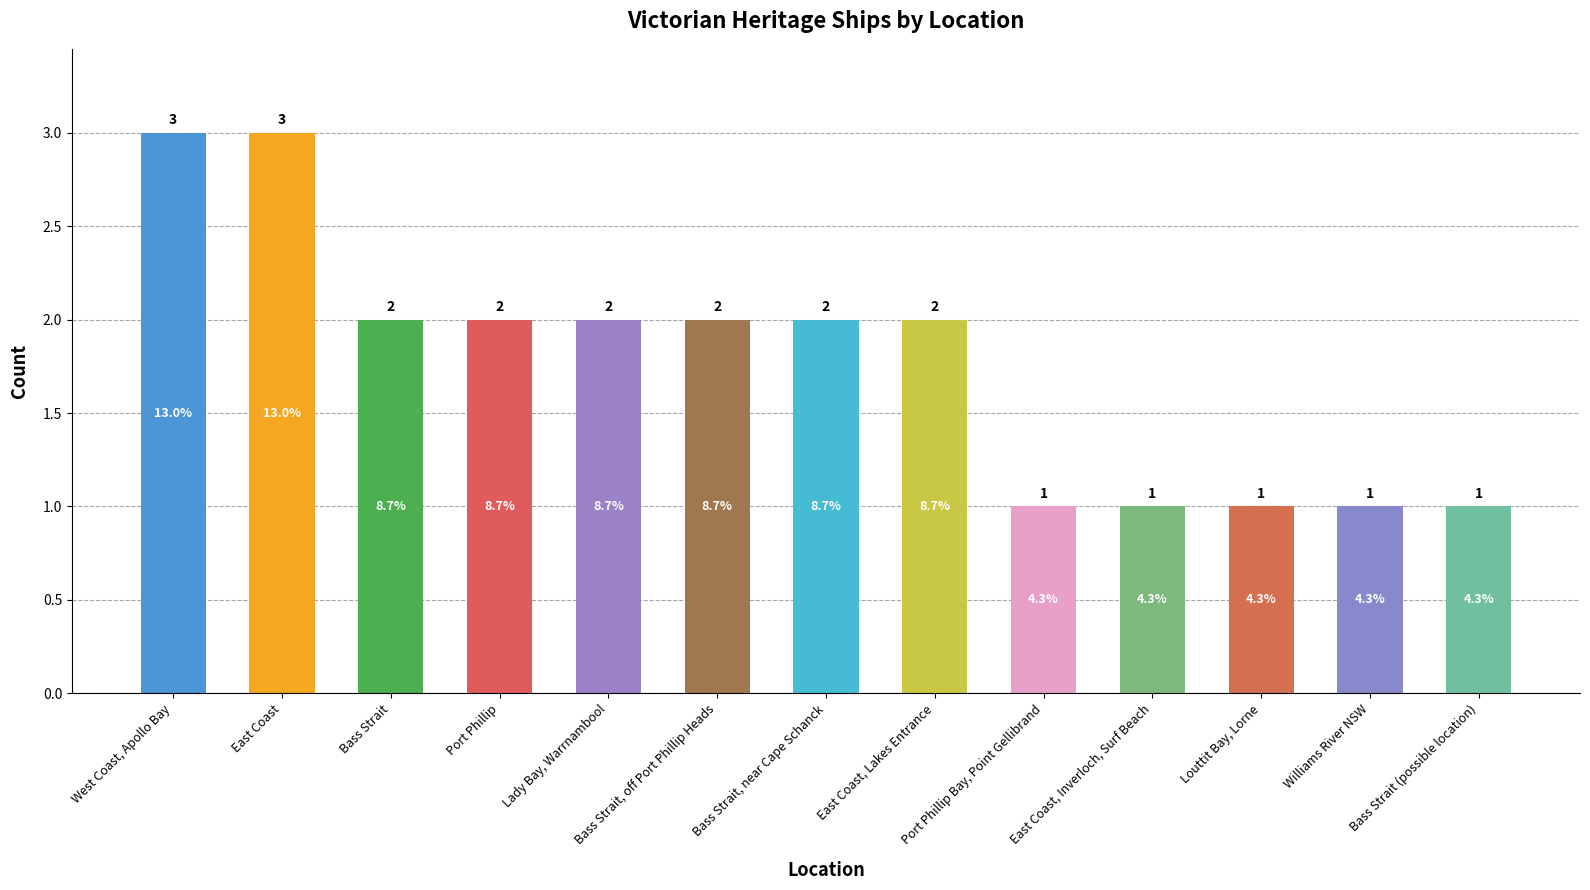

What is the value of the 7th bar from the left?

2